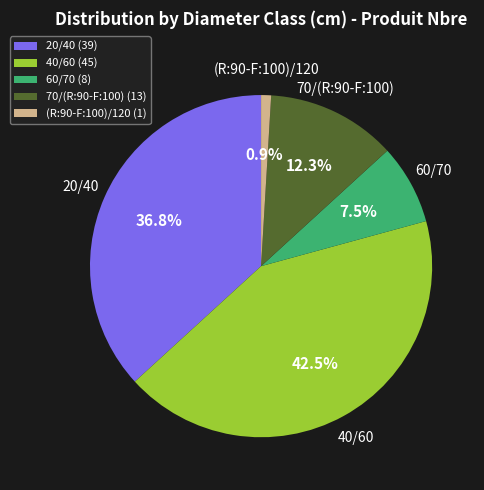

Does 40/60 account for over 50% of the chart?

No